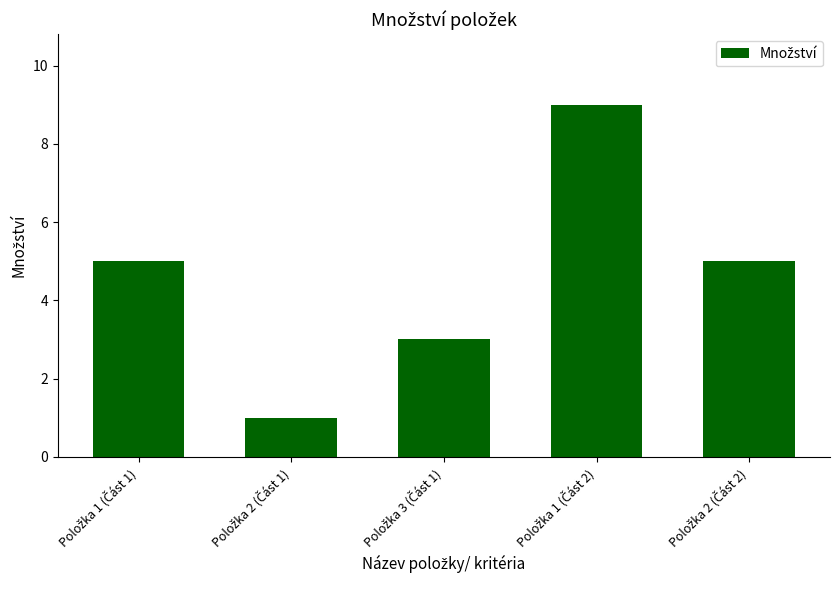

What is the greatest value displayed?

9